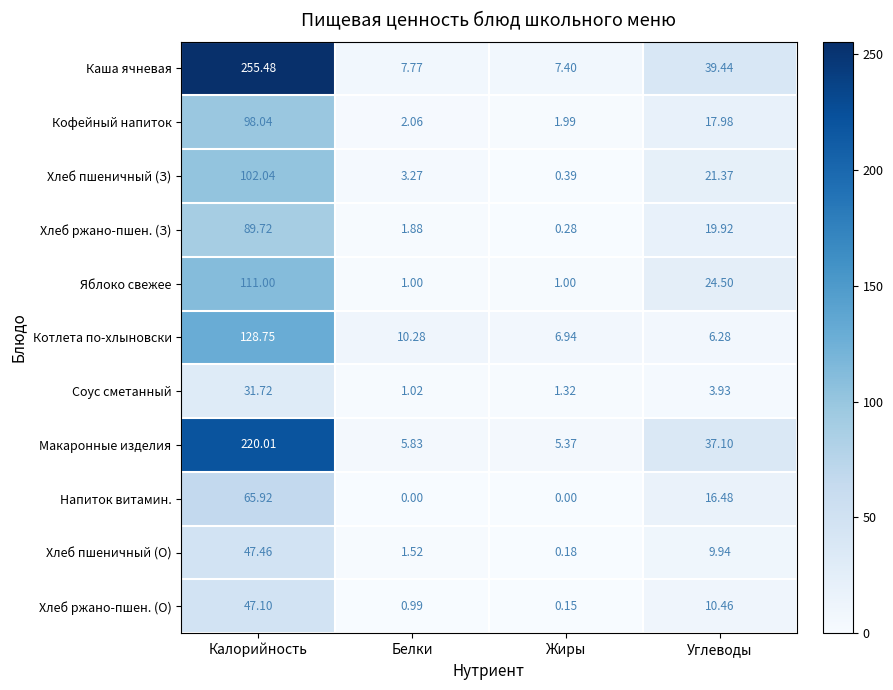

Rank the series at Углеводы from lowest to highest value.

Соус сметанный, Котлета по-хлыновски, Хлеб пшеничный (О), Хлеб ржано-пшен. (О), Напиток витамин., Кофейный напиток, Хлеб ржано-пшен. (З), Хлеб пшеничный (З), Яблоко свежее, Макаронные изделия, Каша ячневая